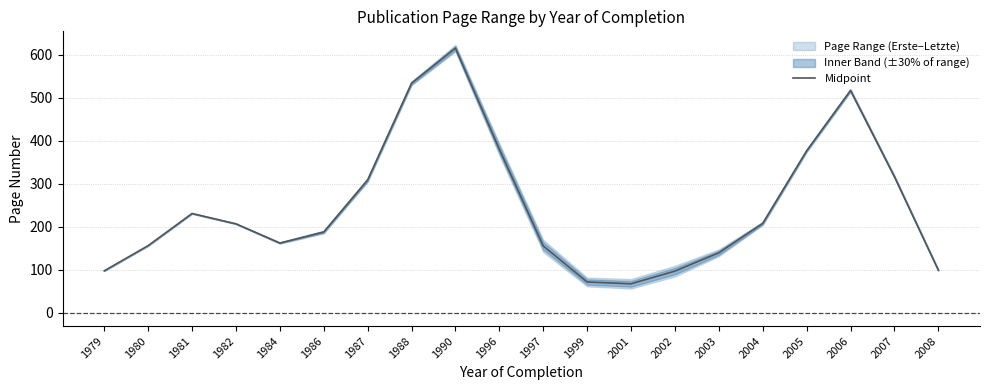

Is this an area chart (filled region under the line)?

No